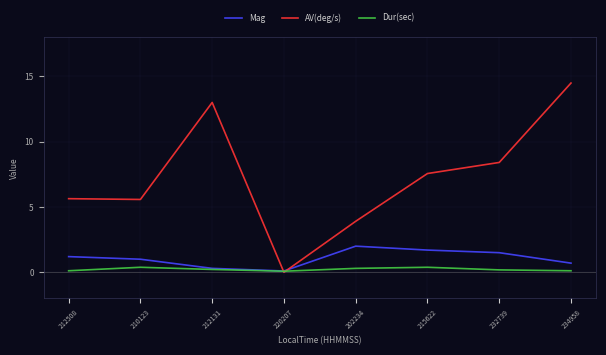

What is the difference between the maximum and minimum values in the AV(deg/s) series?

14.5